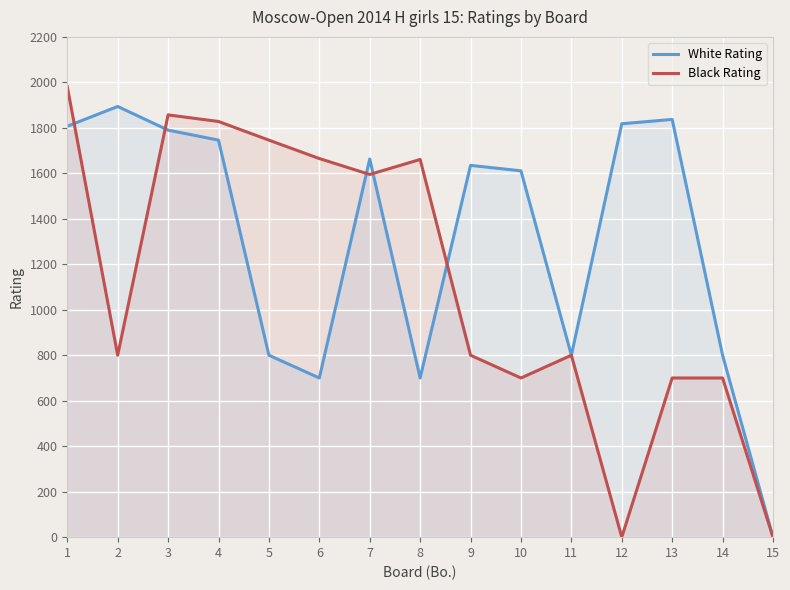

The White Rating series shows 2338 at 8. True or false?

False